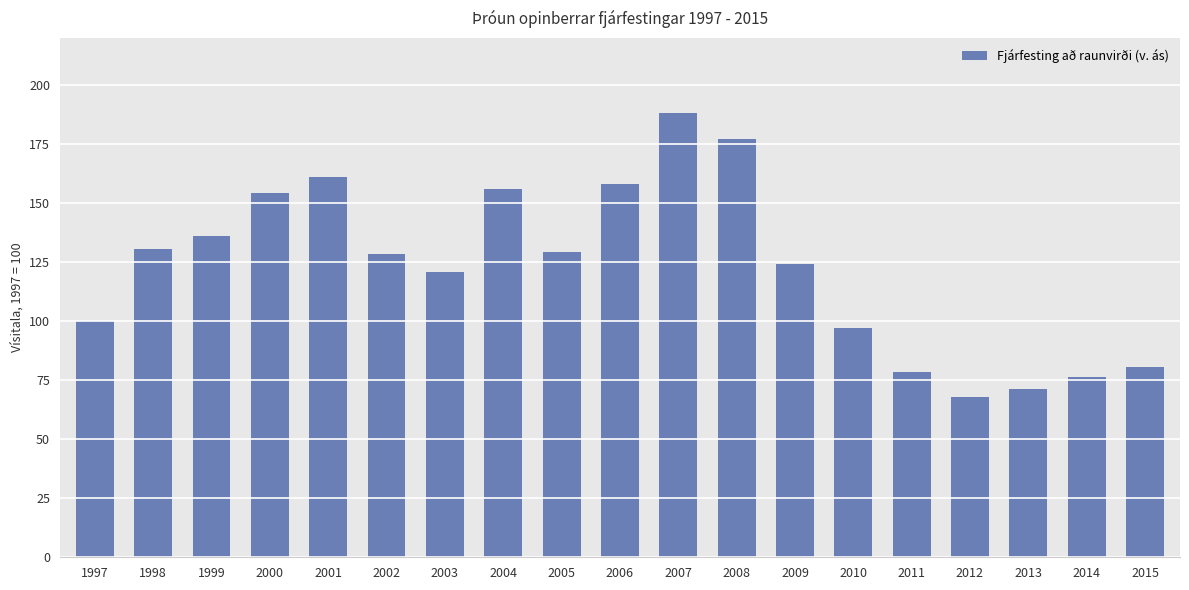

What value does the data have at 2007?

188.2